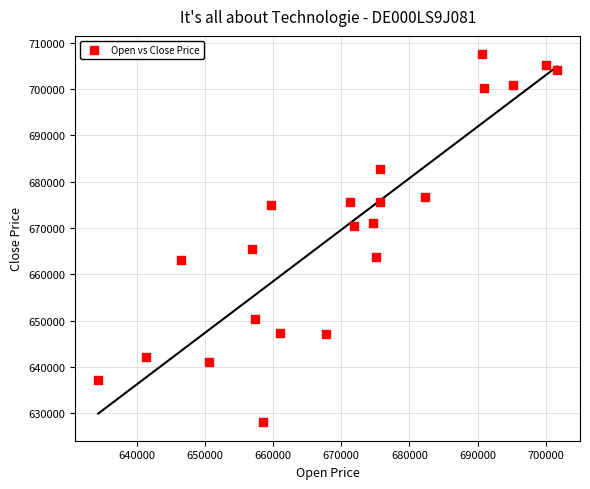

What is the range of X values (max minus min)?

67290